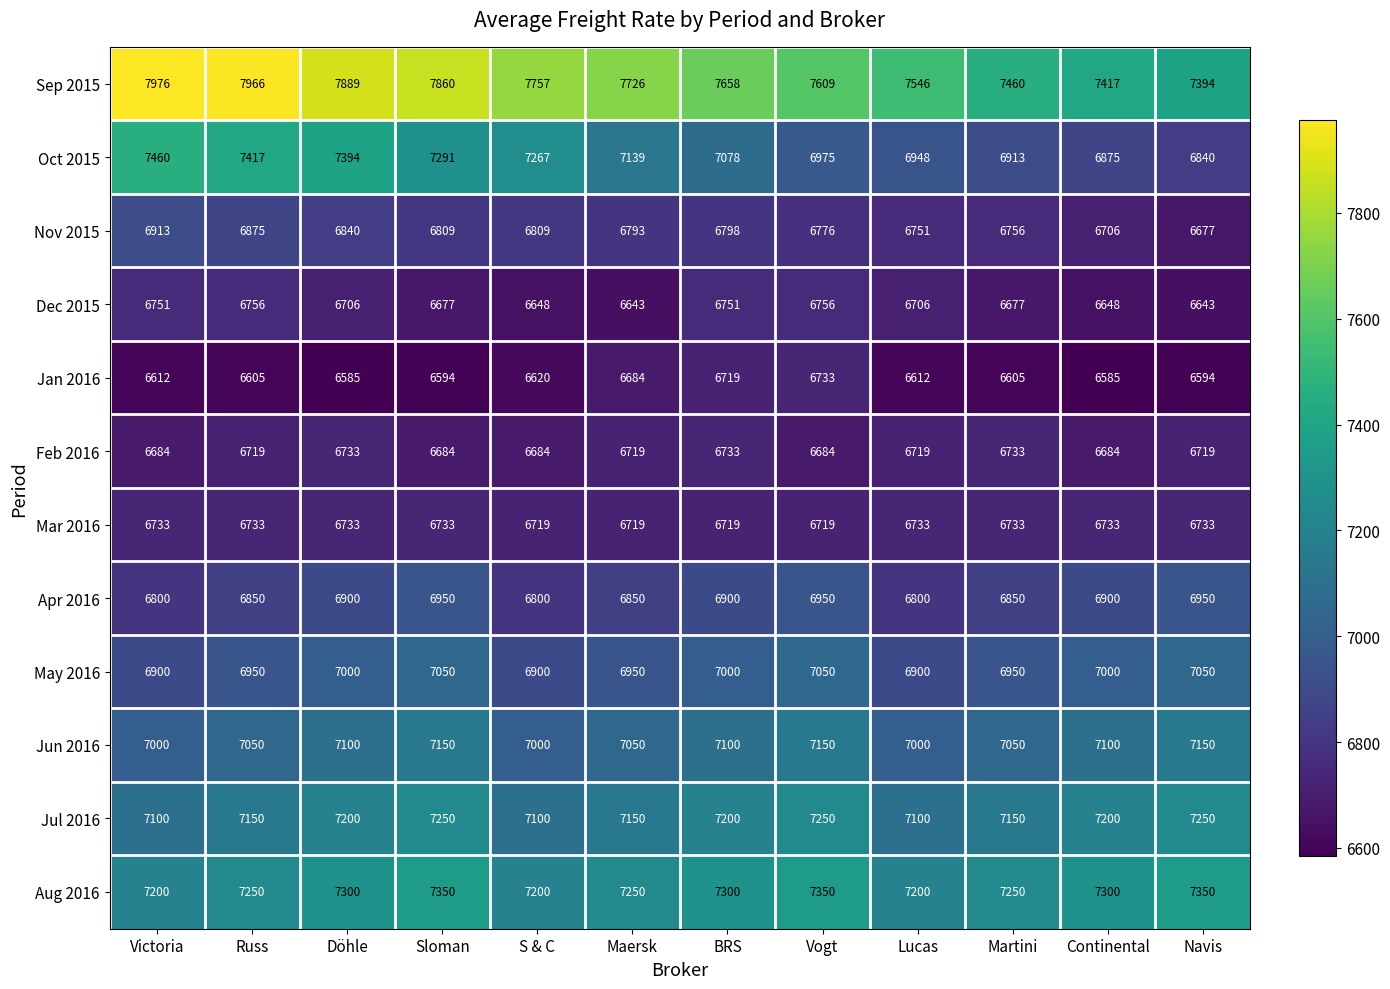

At which category is the sum across all series the highest?

Sloman